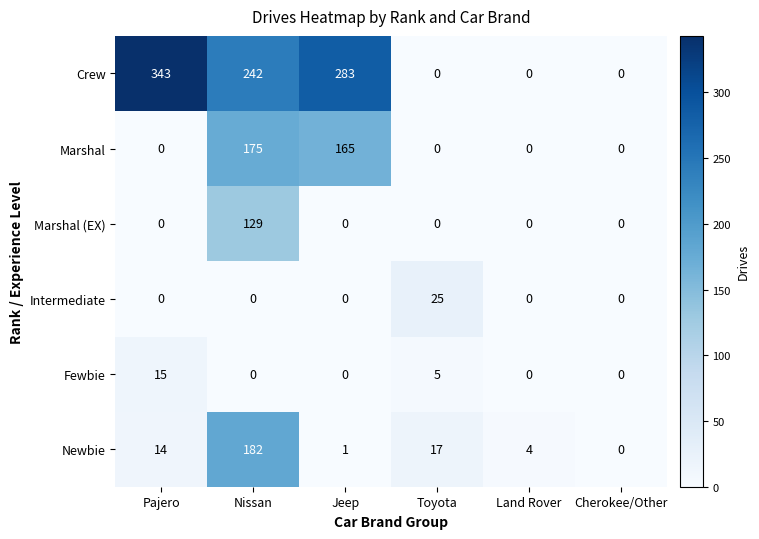

What is the total value across all series at Nissan?

728